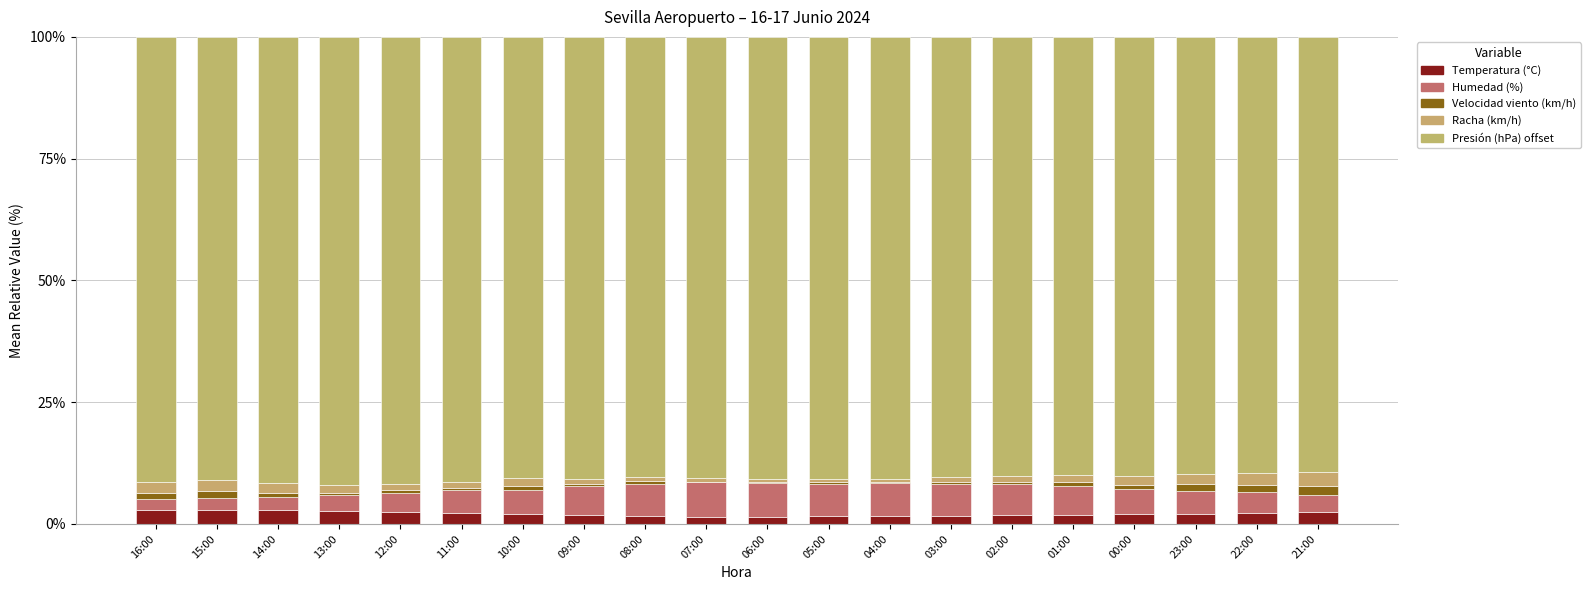

Count the number of data series in this chart.

5